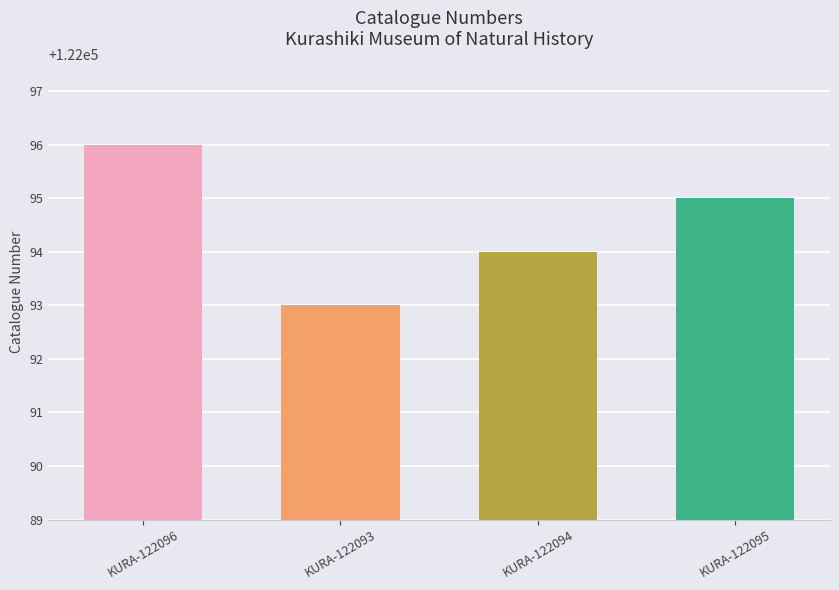

Which has a higher value, KURA-122094 or KURA-122093?

KURA-122094